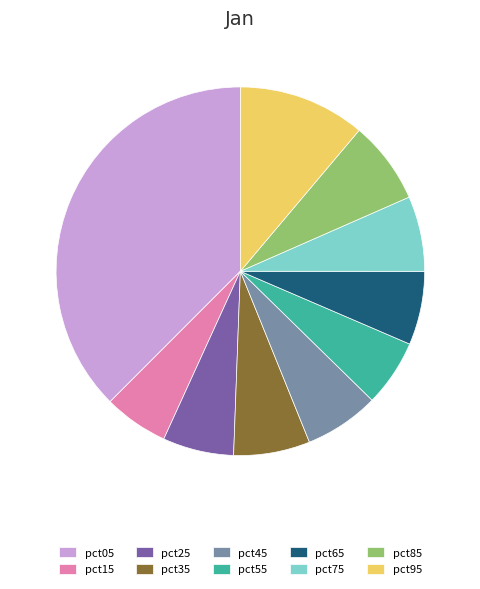

What is the largest slice in the pie chart?

pct05